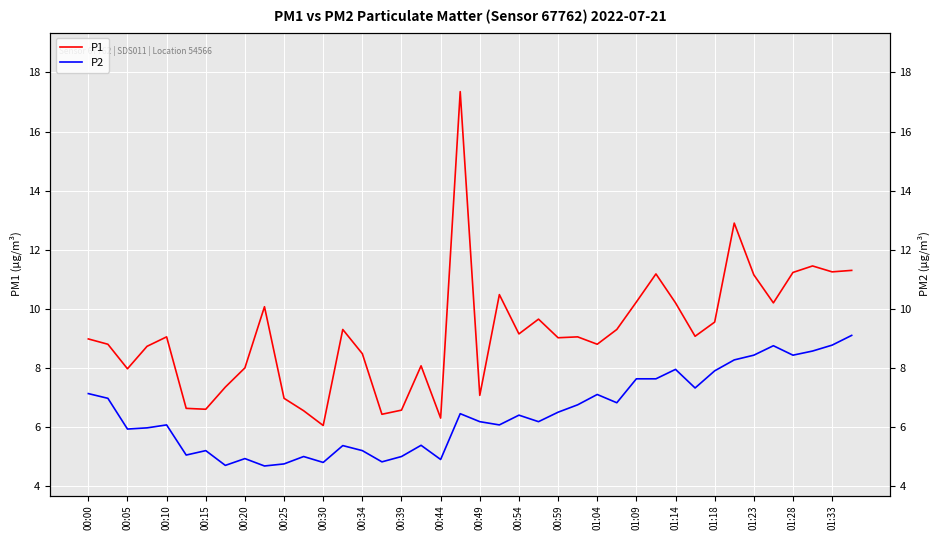

True or false: P1 and P2 cross at least once.

False